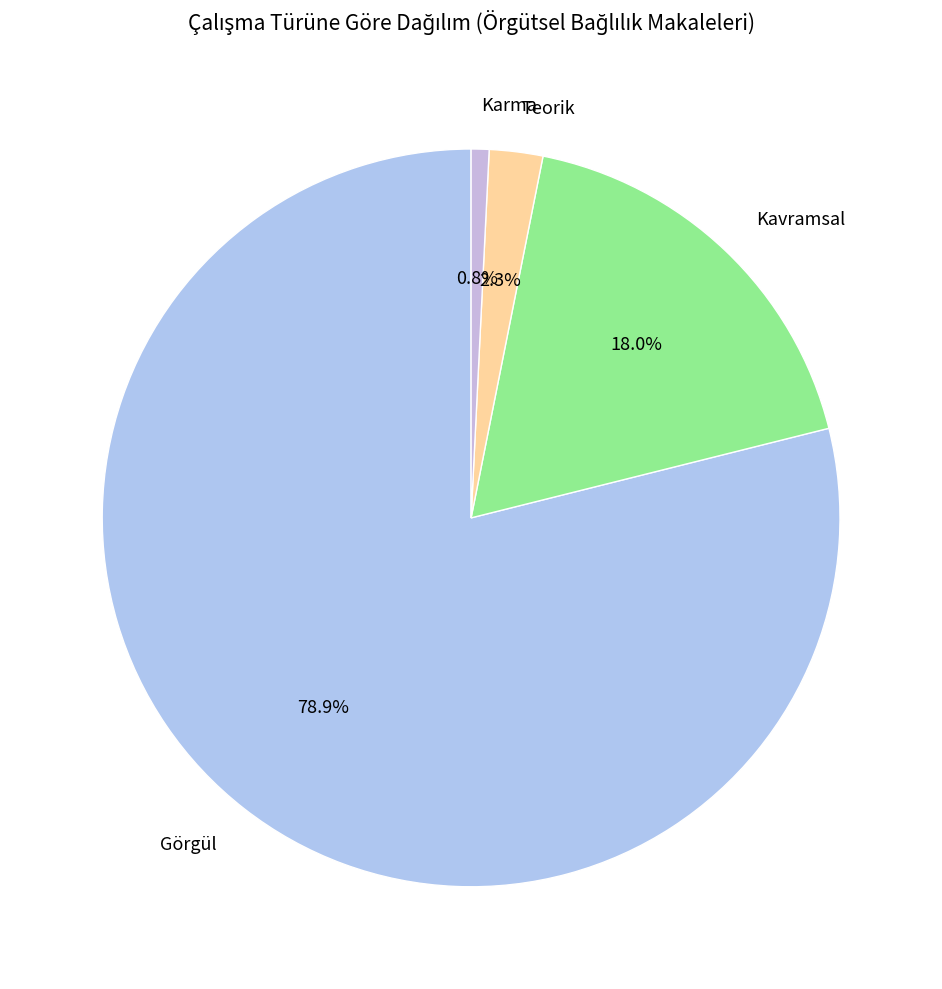

Is there any slice that represents more than half of the pie?

Yes